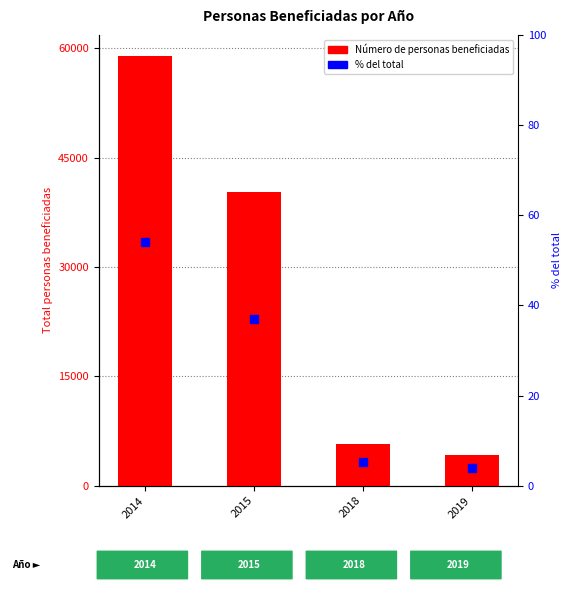

What is the sum of all Número de personas beneficiadas values?

109132.0